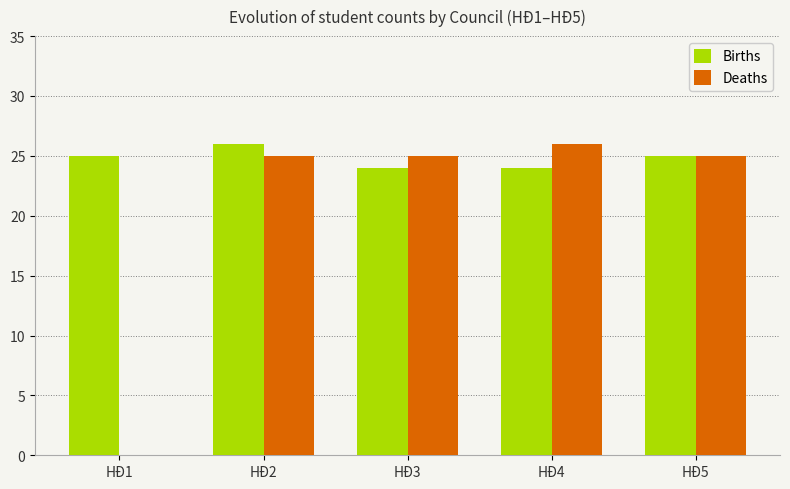

At which category is the sum across all series the highest?

HĐ2